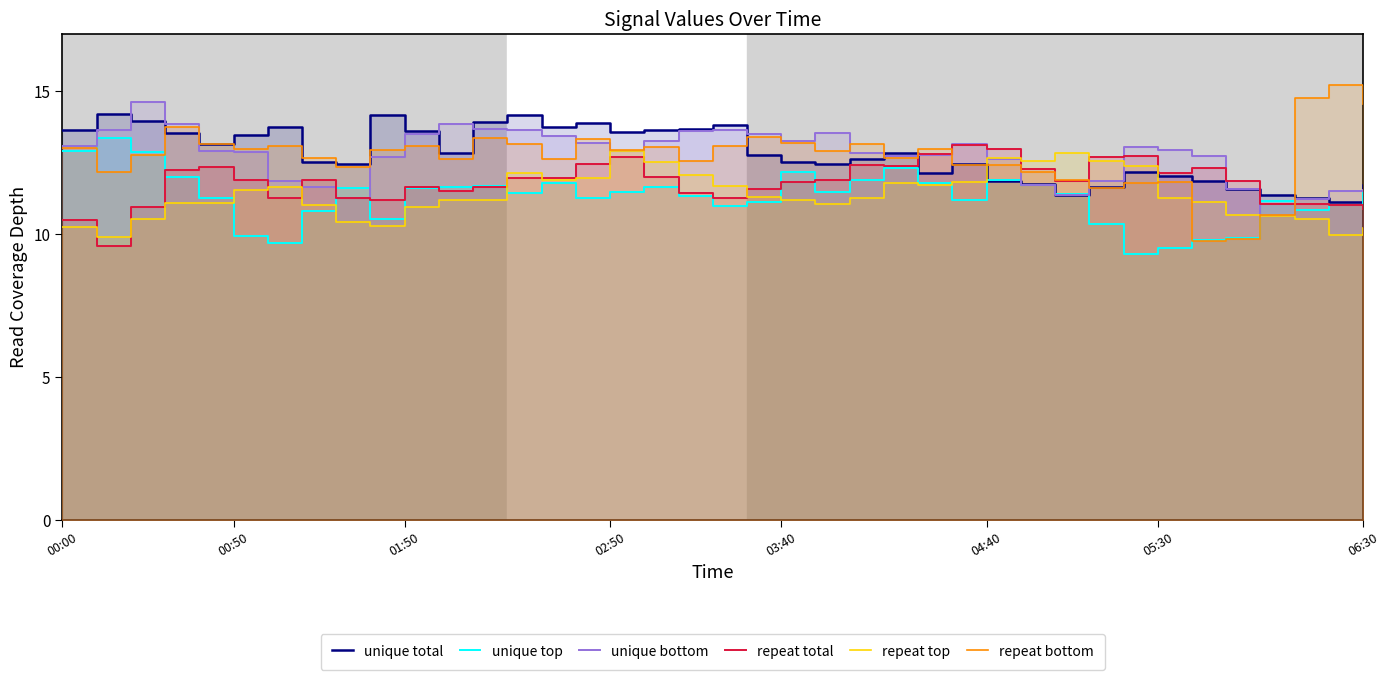

What is the spread (max minus min) of values at 36?

4.3